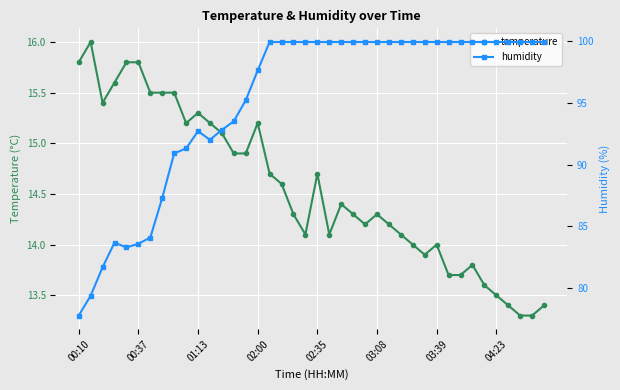

List the series in order of their peak value, lowest first.

temperature, humidity